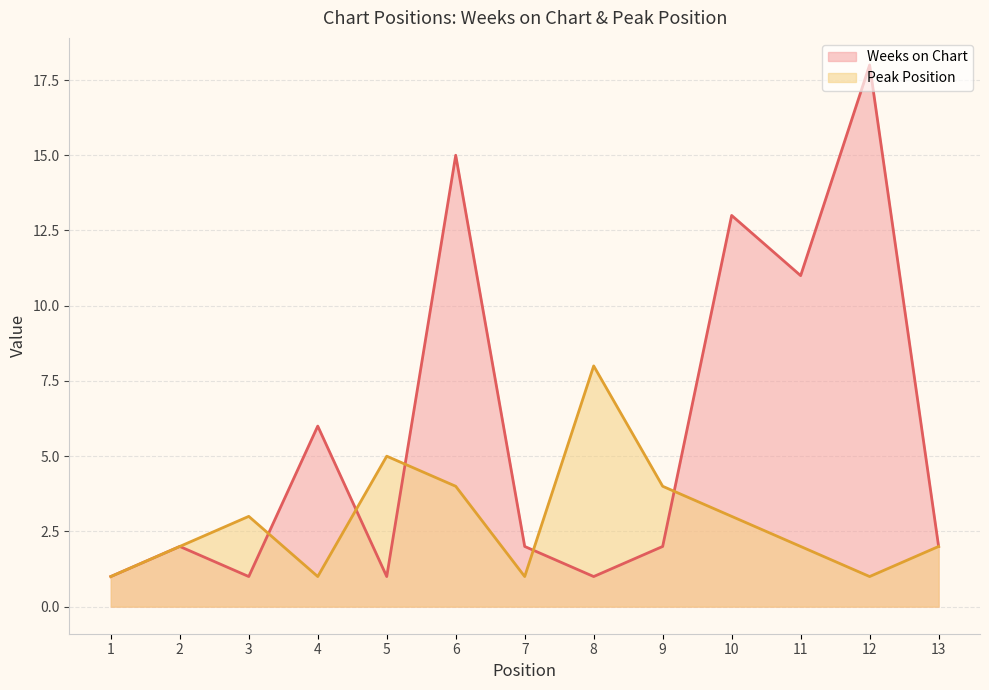

How many categories are shown in the chart?

13